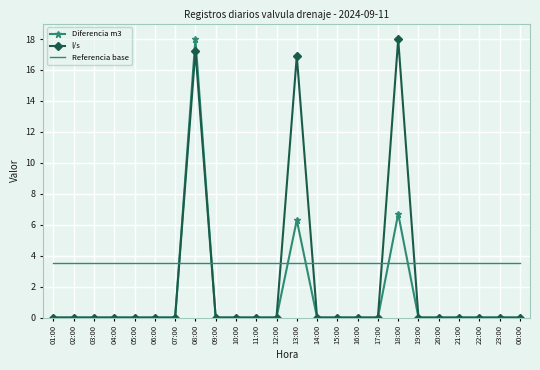

True or false: l/s has more than 1 points higher than both neighbors.

True